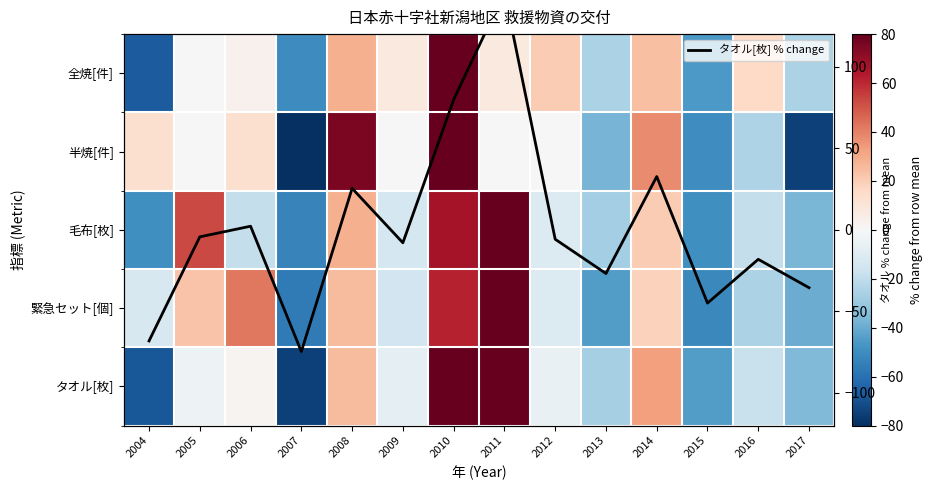

True or false: 緊急セット[個] has a value of -15.5 at 2009.

True